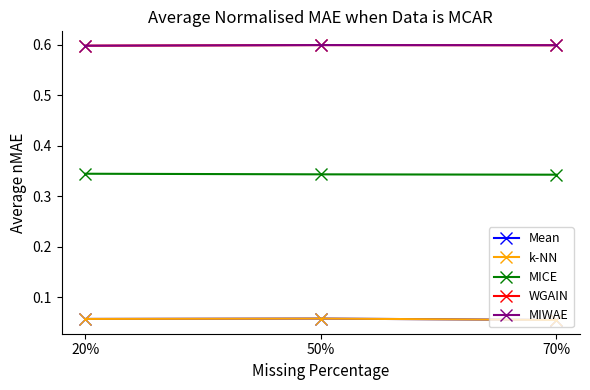

Does the chart have visible grid lines?

No